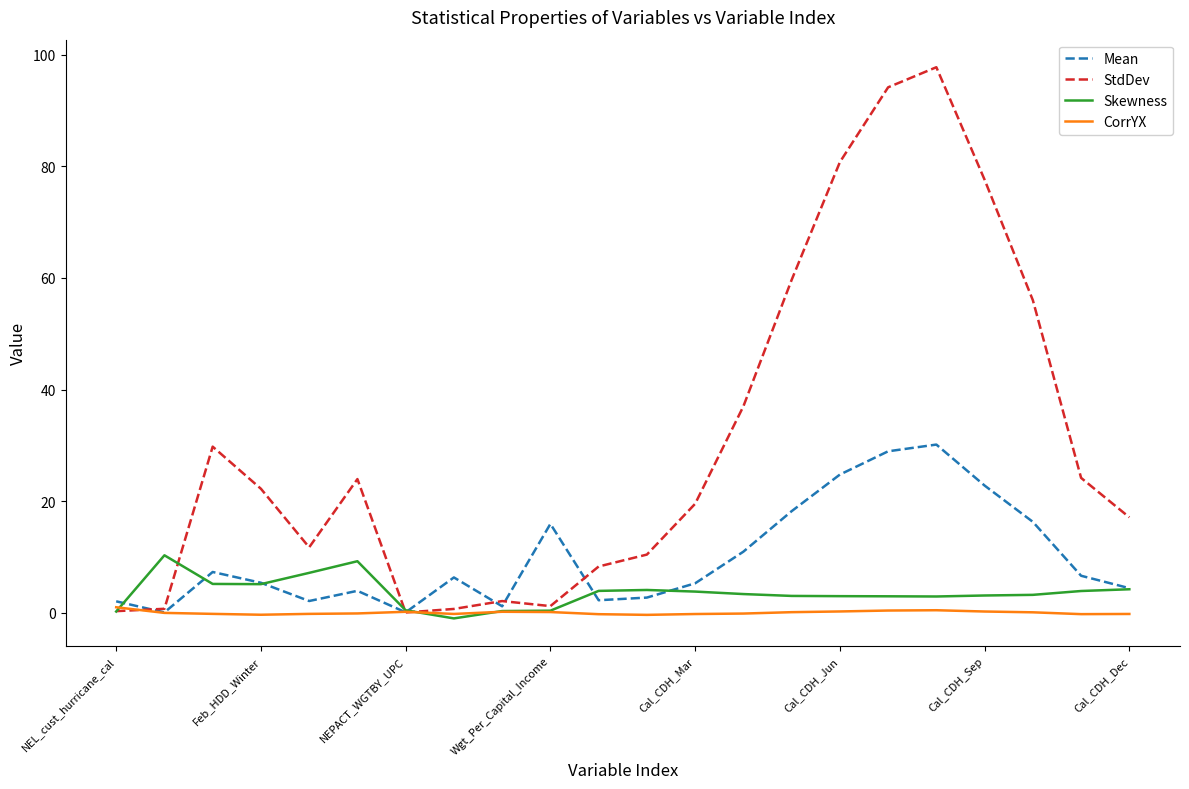

What is the greatest value displayed?

97.7